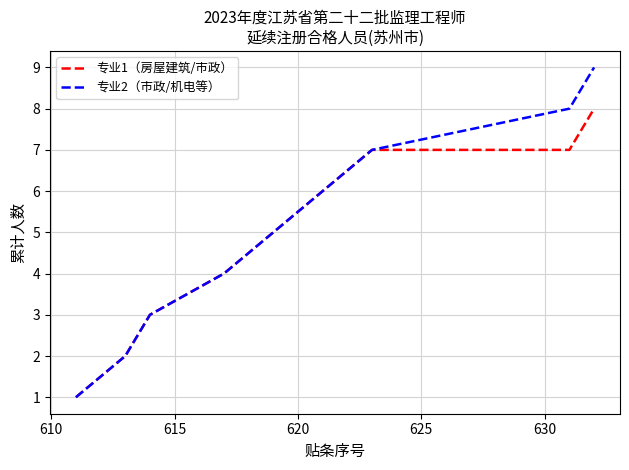

Which series has the largest range (max minus min)?

专业2（市政/机电等）